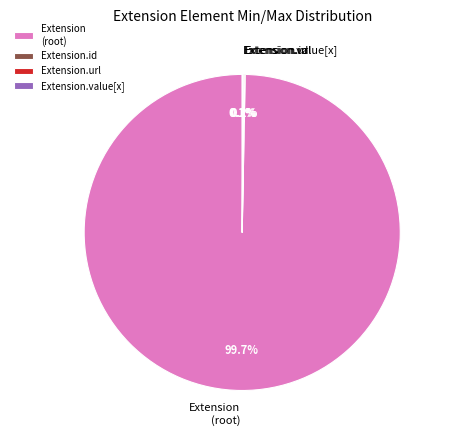

Does any single category account for the majority?

Yes